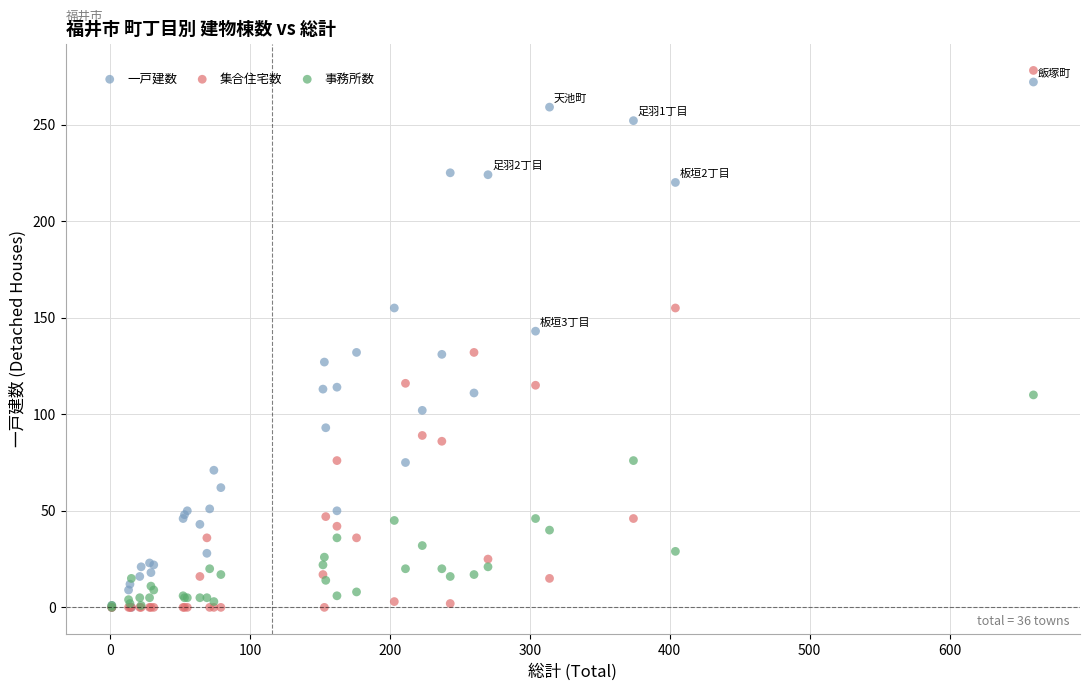

What are all the series names shown in the legend?

一戸建数, 集合住宅数, 事務所数